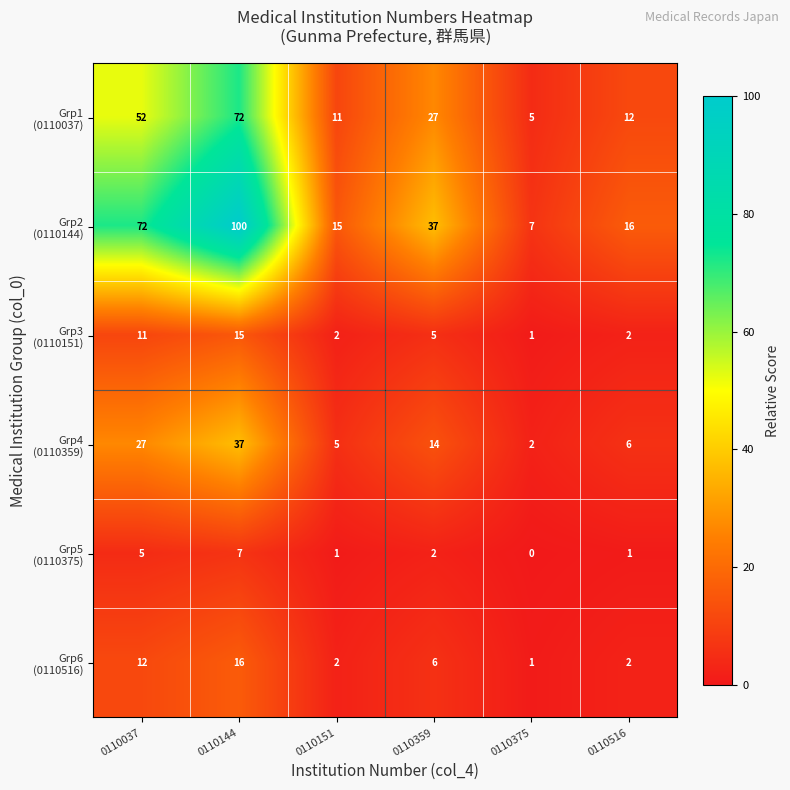

What is the difference between the highest and lowest values at 0110359?

35